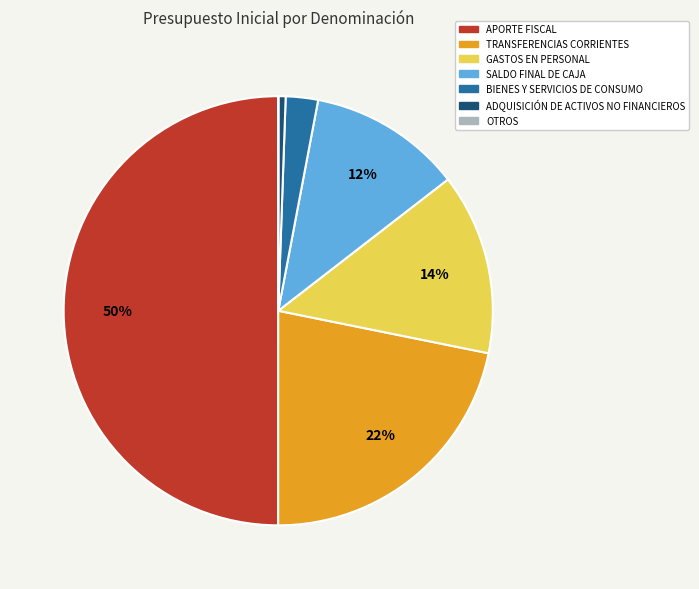

Does TRANSFERENCIAS CORRIENTES represent more than half of the total?

No